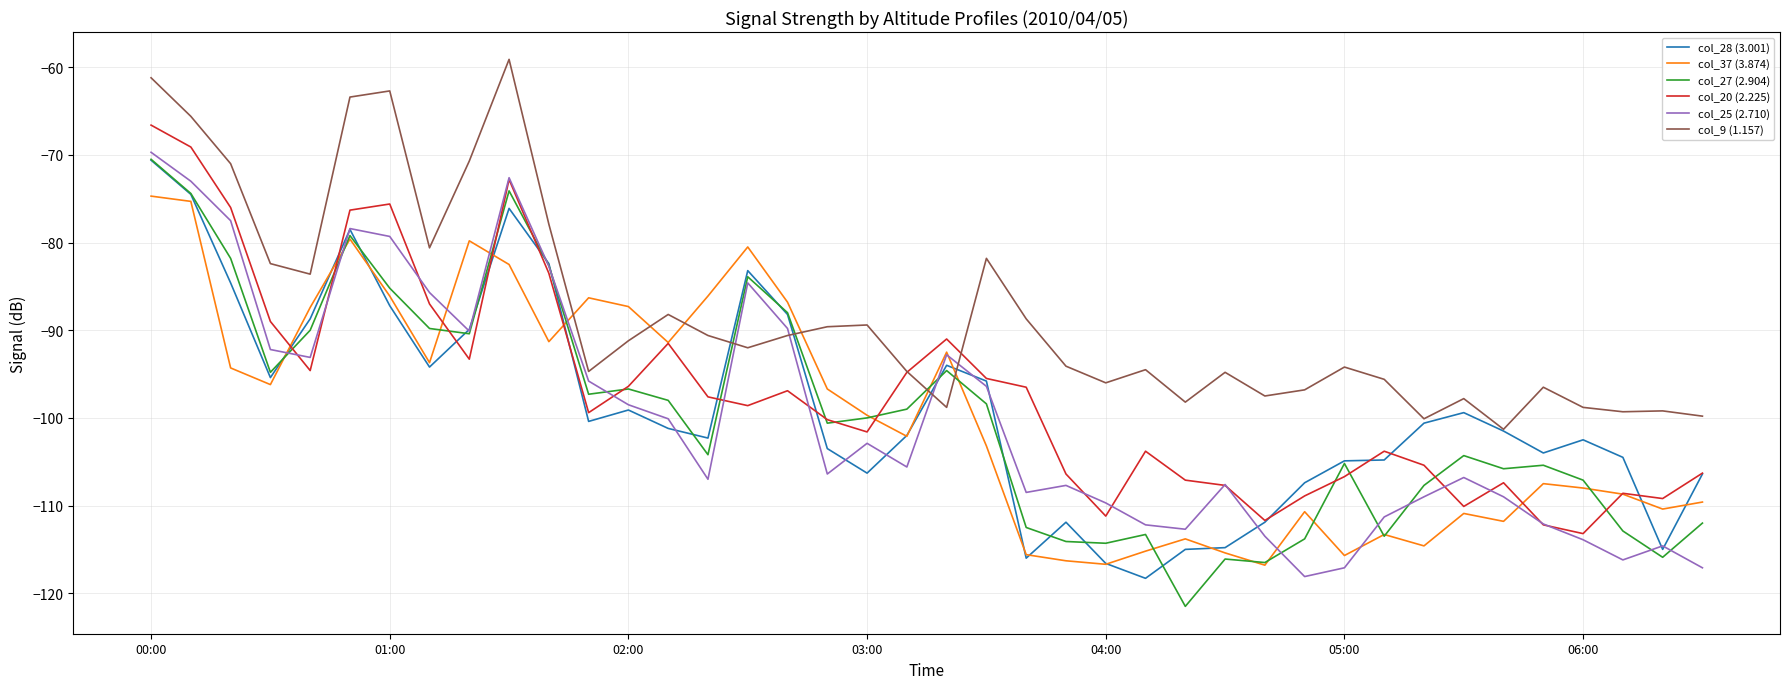

How many distinct data groups are displayed?

6